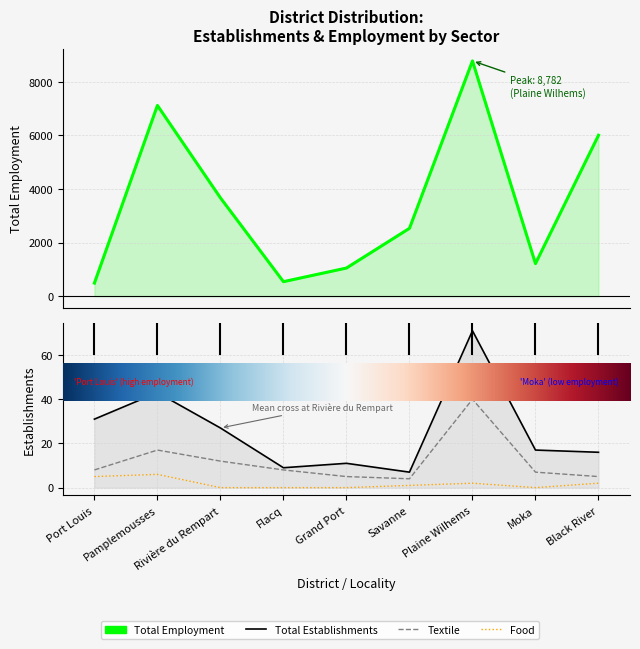

Is the value of Total Employment at Black River greater than the value of Food at Savanne?

Yes